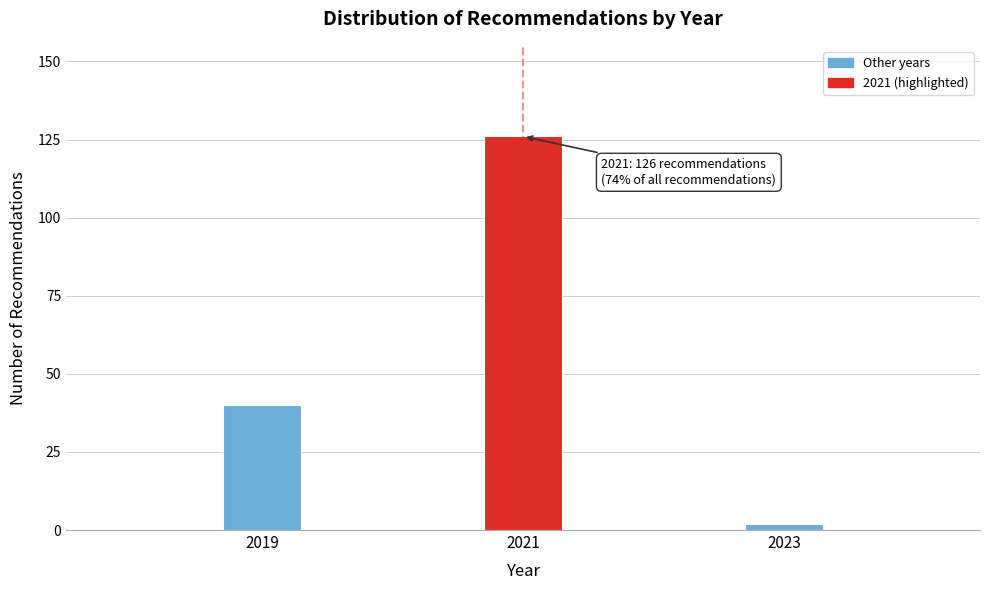

Reading left to right, extract all data points from this chart.

2019=40	2021=126	2023=2